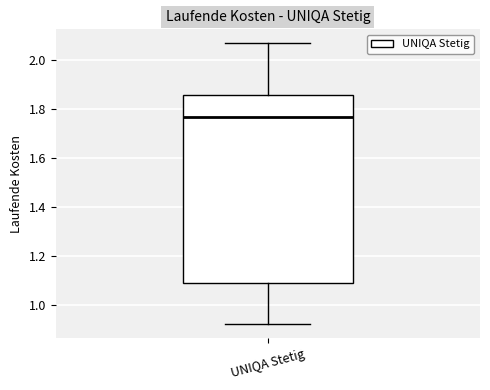

Where does the lower whisker of the box for UNIQA Stetig end on the y-axis? The values are not printed on the chart, so give them approximately, as read against the axis.

0.92